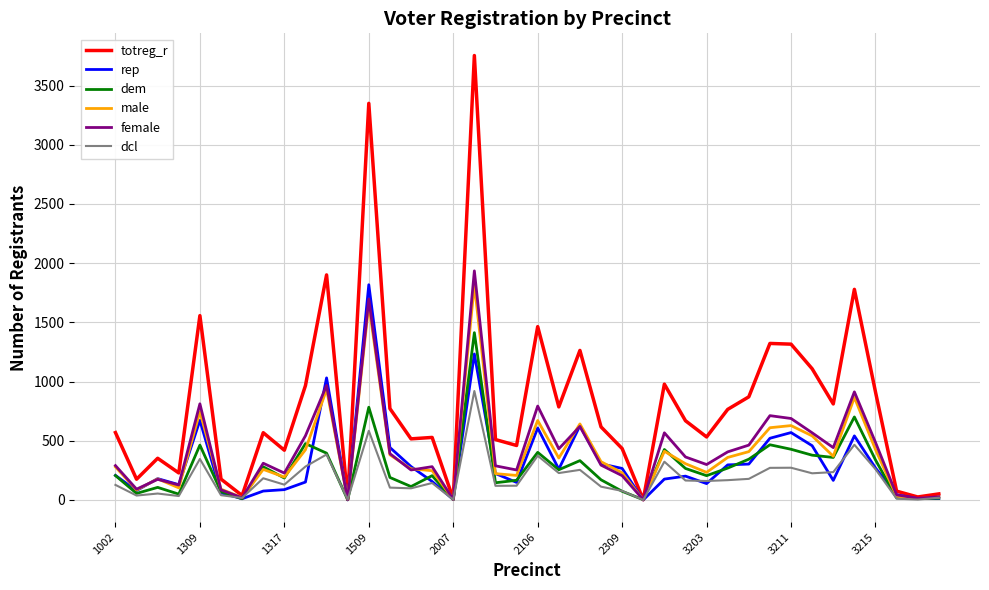

Does the chart display data point markers on the line(s)?

No